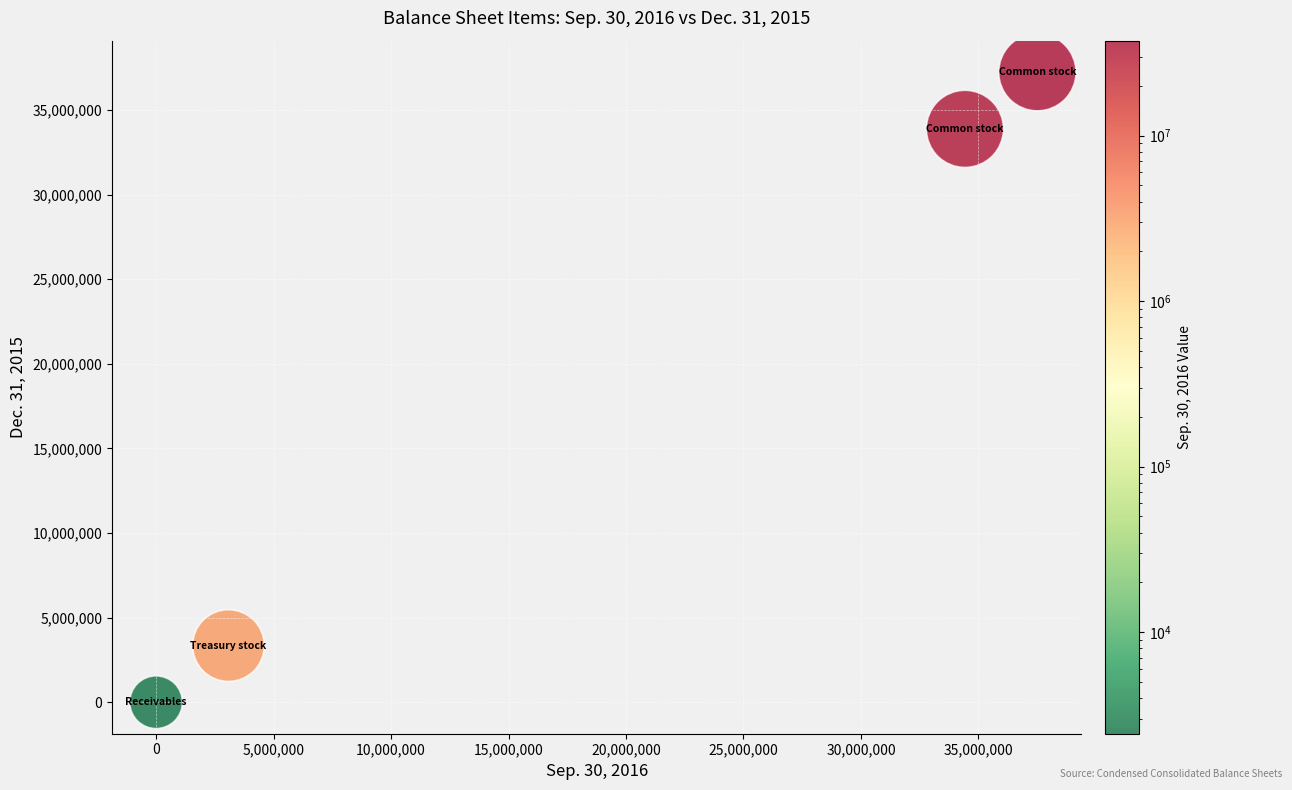

What is the average X value?

18754108